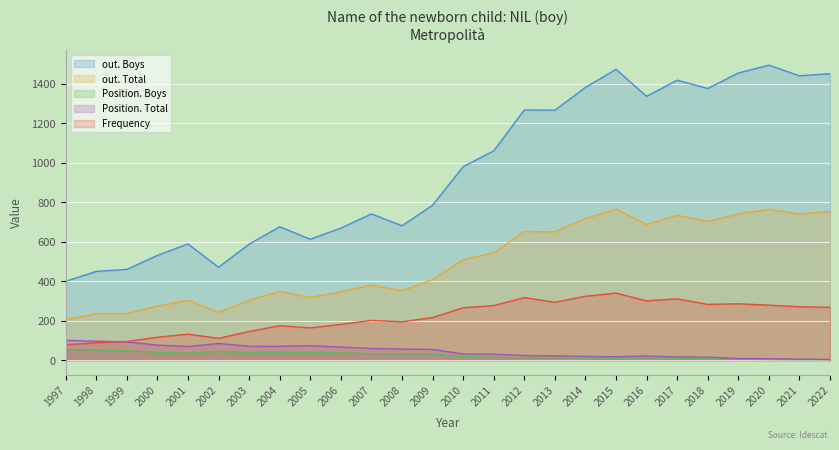

What is the difference between the Position. Boys values at 1997 and 2008?

22